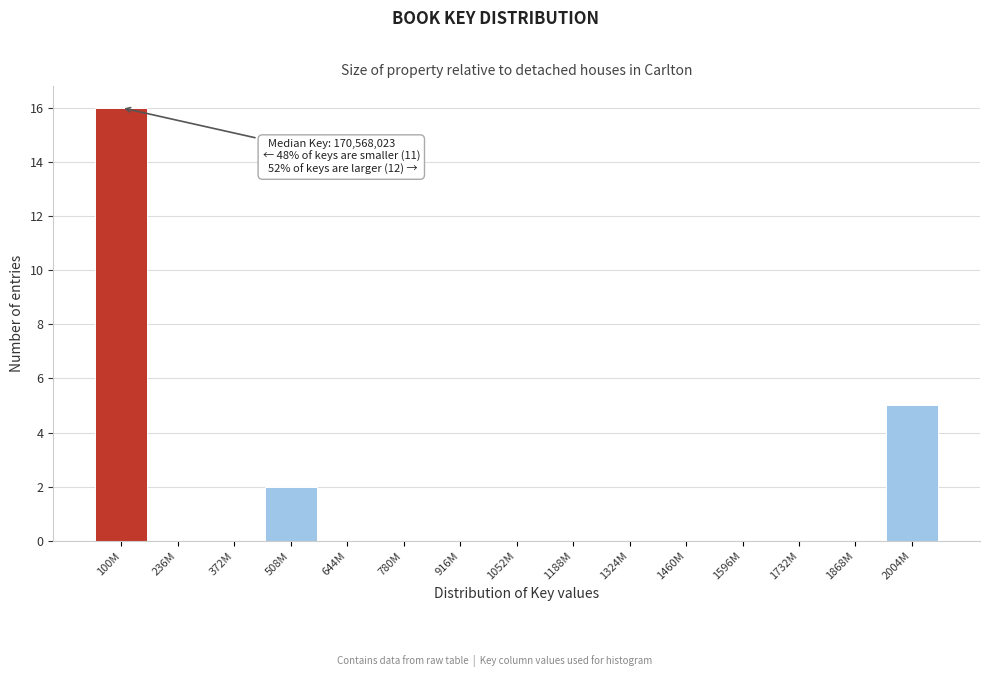

Reading left to right, extract all data points from this chart.

100M=16	236M=0	372M=0	508M=2	644M=0	780M=0	916M=0	1052M=0	1188M=0	1324M=0	1460M=0	1596M=0	1732M=0	1868M=0	2004M=5